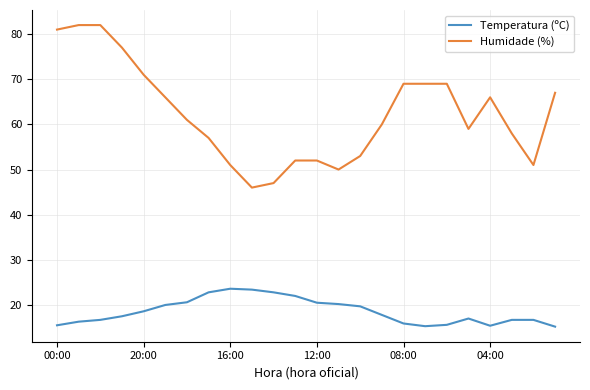

What is the maximum value for Temperatura (ºC)?

23.6